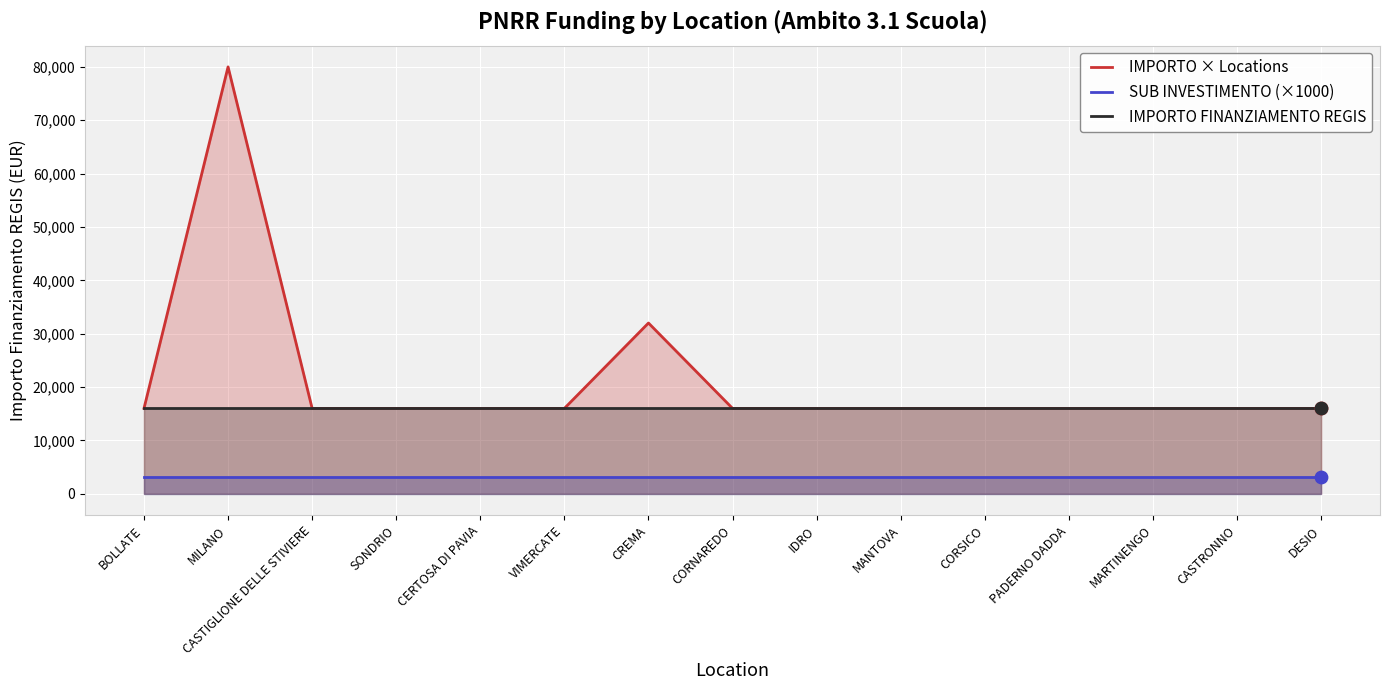

Which series contains the highest Y value?

IMPORTO × Locations